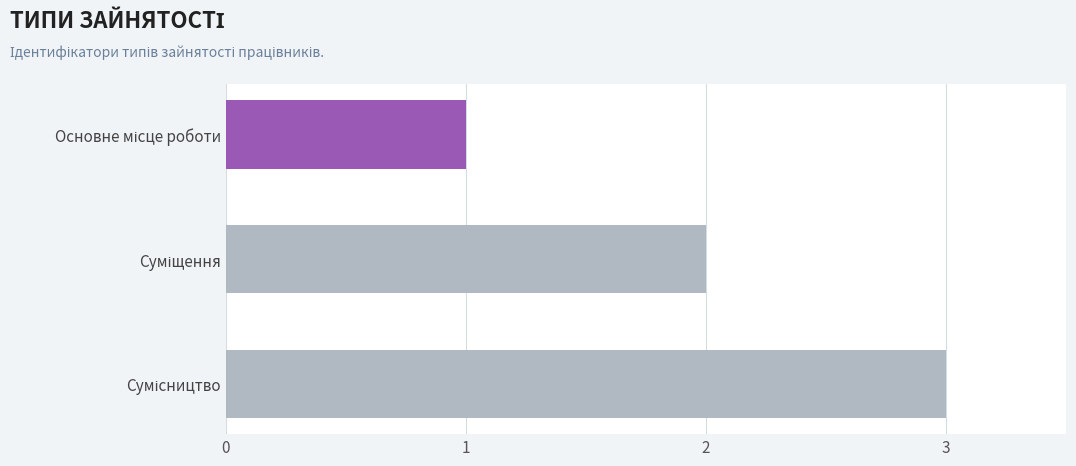

What is the difference between the maximum and second lowest values?

1